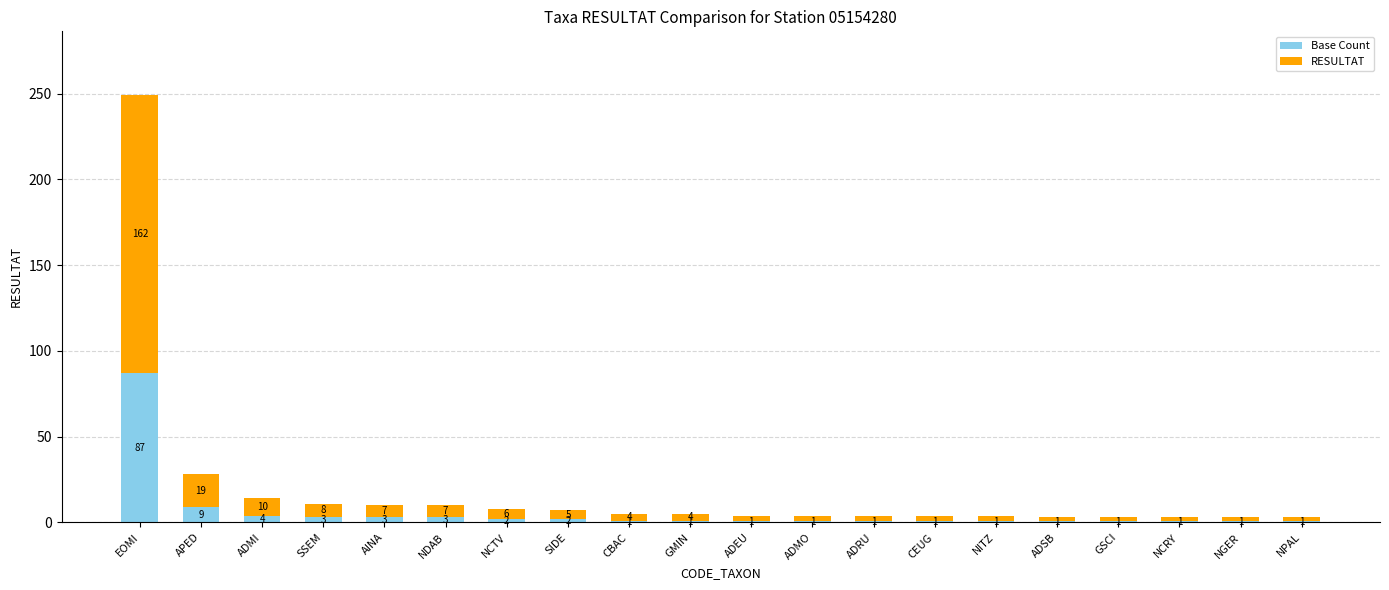

At which label is Base Count closest to 44?

APED